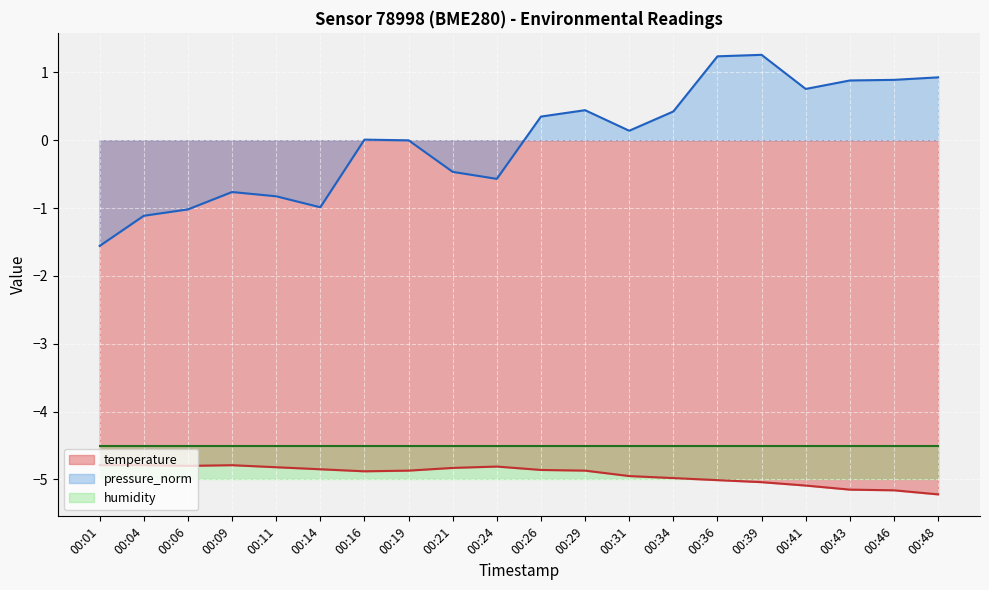

True or false: temperature has a value of -1.8 at 00:46.

False